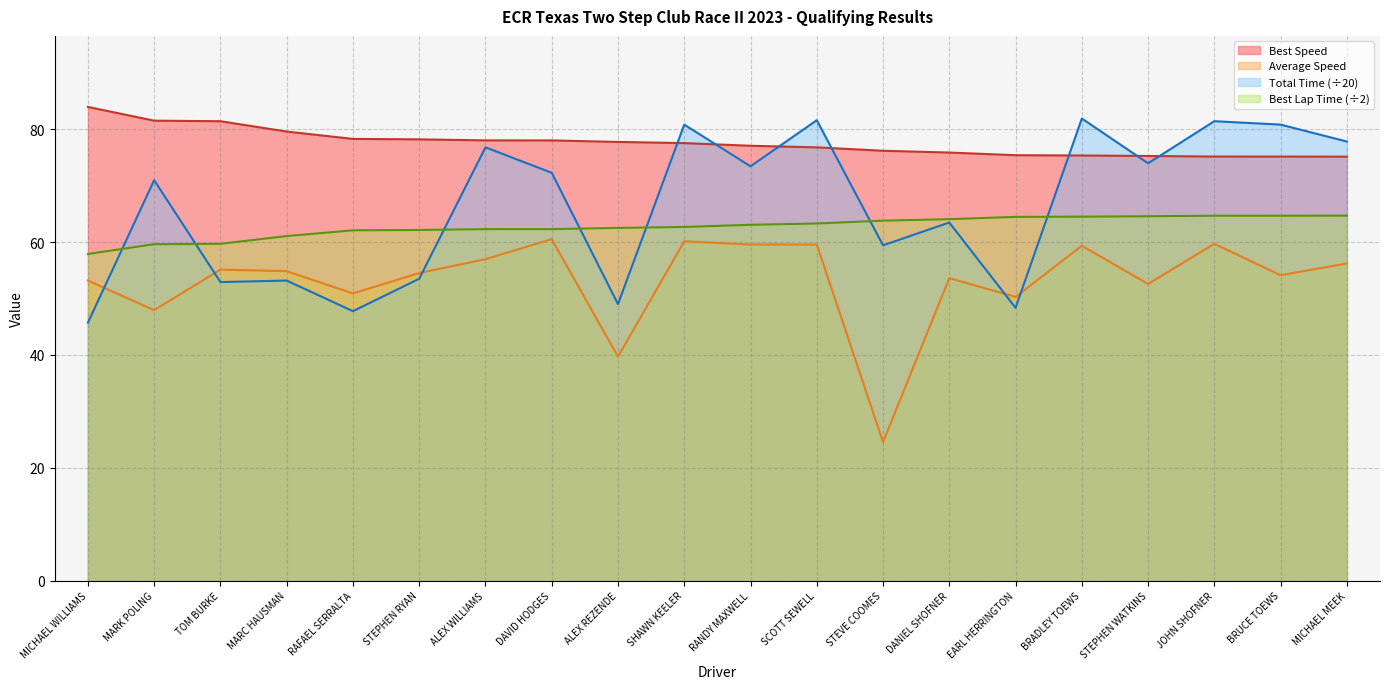

What is the difference between the second highest and minimum values in the Total Time series?

35.9